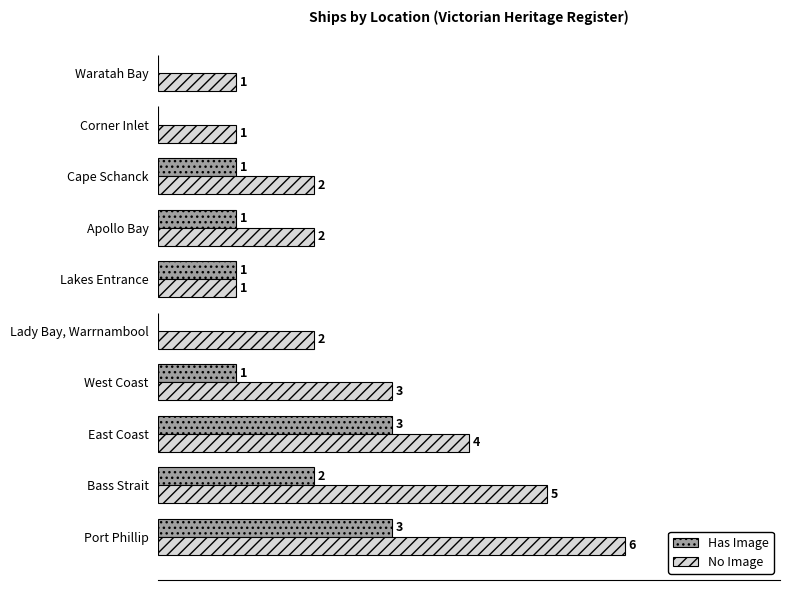

Is the value of Has Image at Cape Schanck greater than the value of No Image at Bass Strait?

No